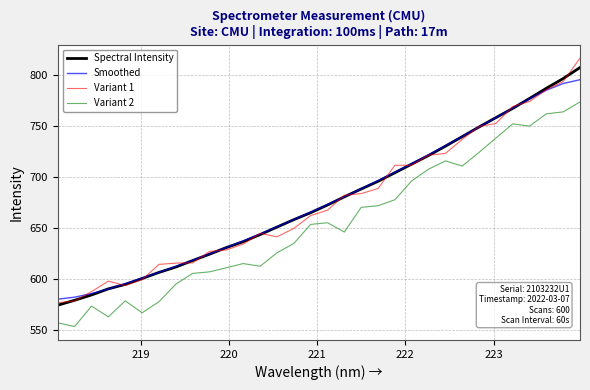

What is the smallest value displayed?

553.2